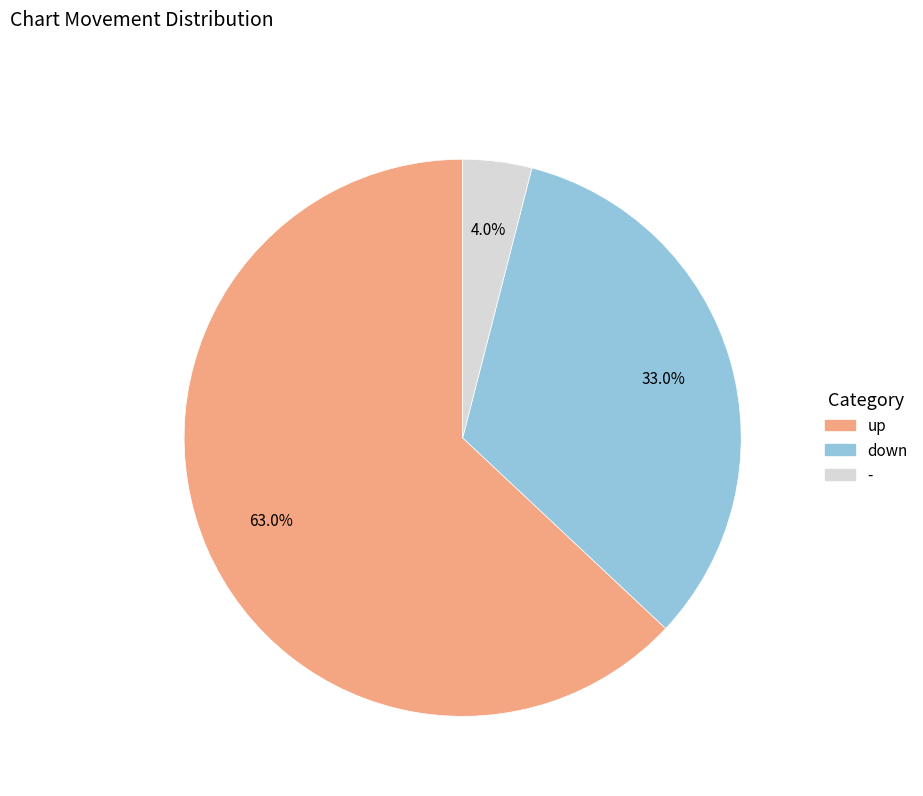

What portion of the pie excludes up?

37.0%